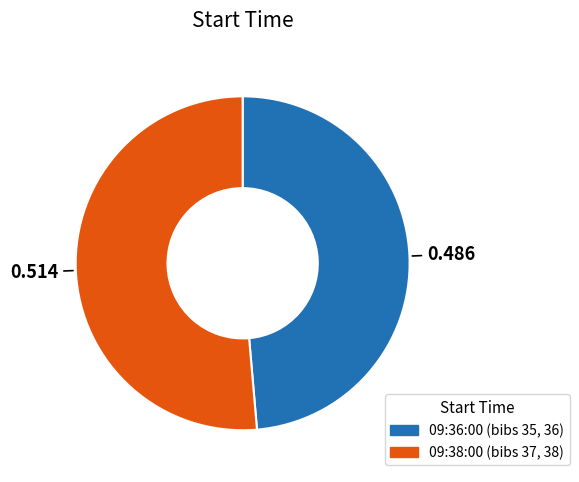

Combined, do 09:36:00 and 09:38:00 account for over 50%?

Yes